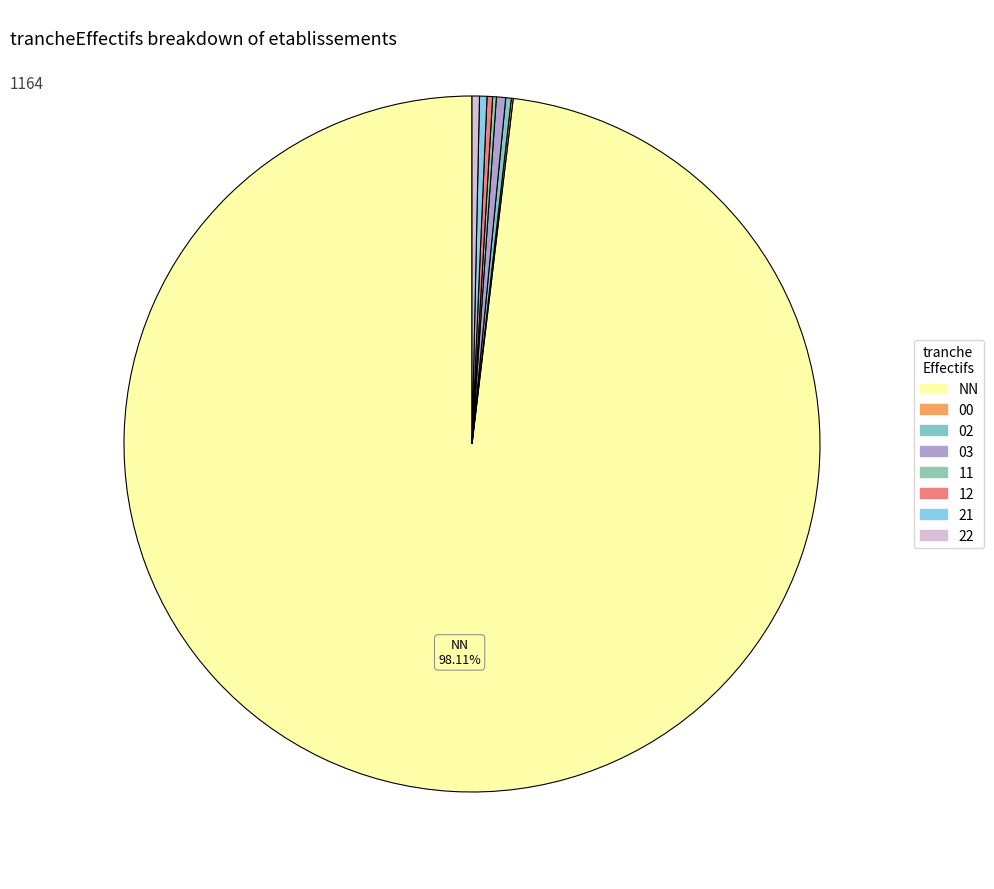

To the nearest percent, what is the average slice percentage?

12%